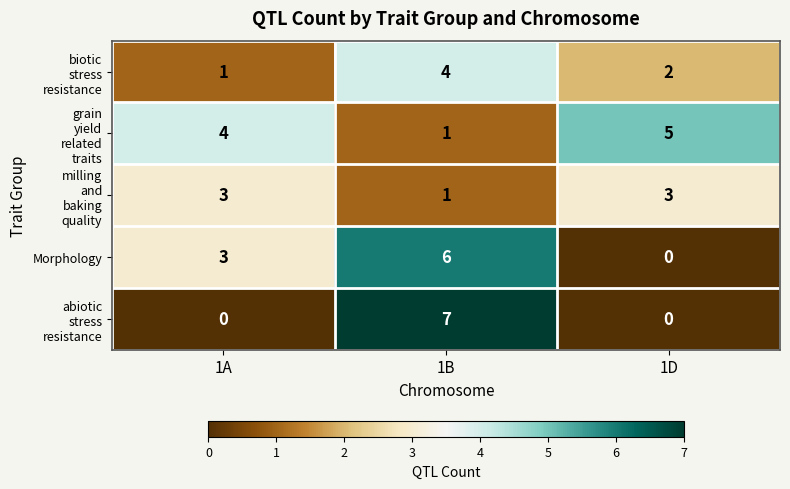

How many Morphology values are between 0 and 6?

3